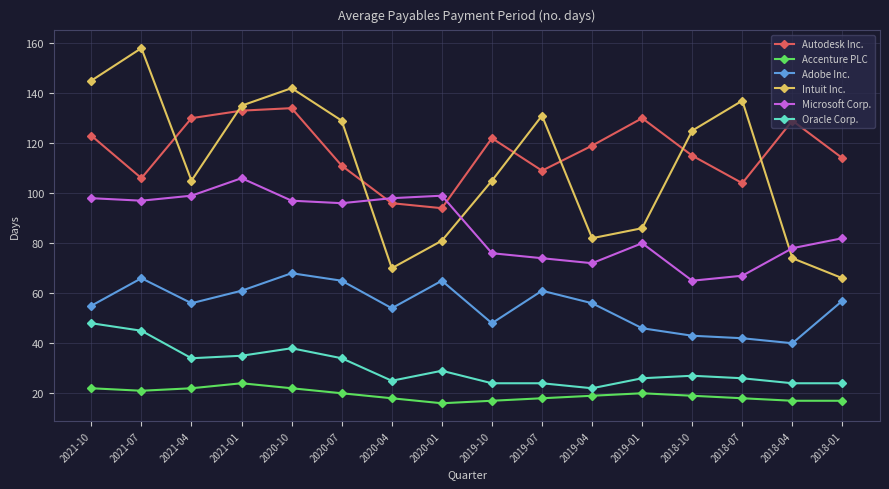

What position from the right is 2019-01?

5